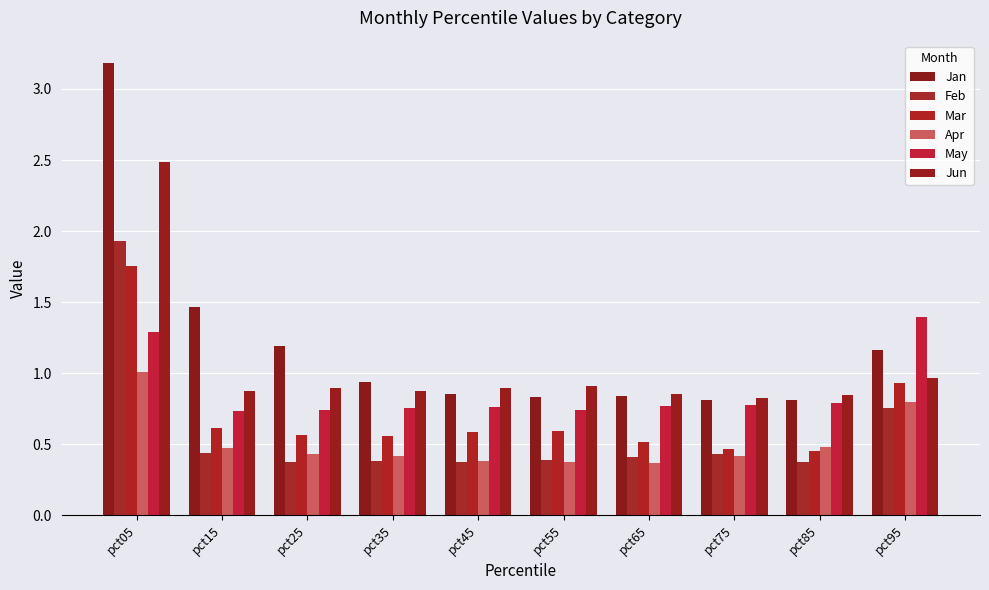

What is the sum of the Jan values at pct55 and pct25?

2.0